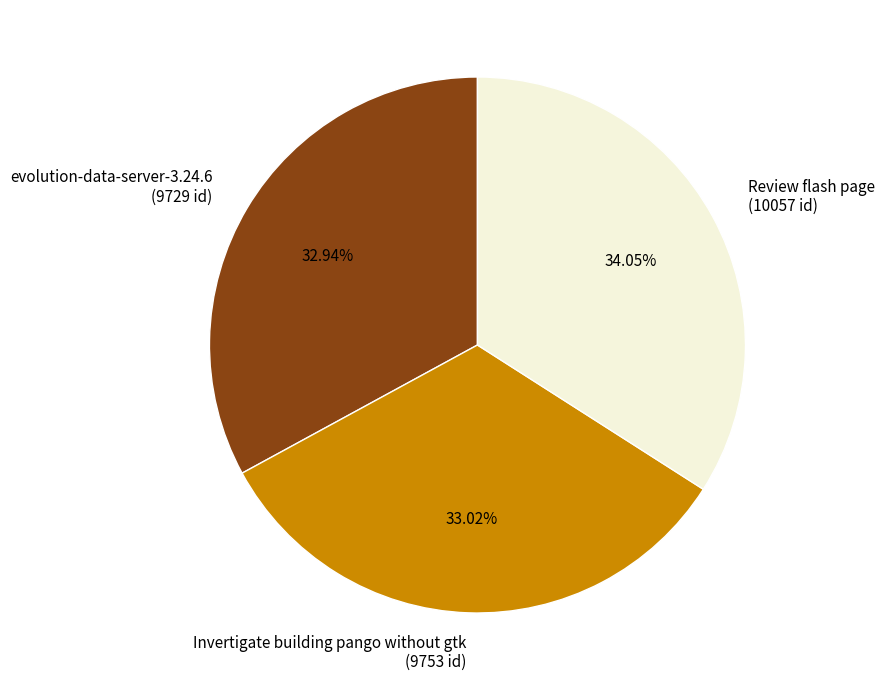

Does Review flash page account for over 50% of the chart?

No